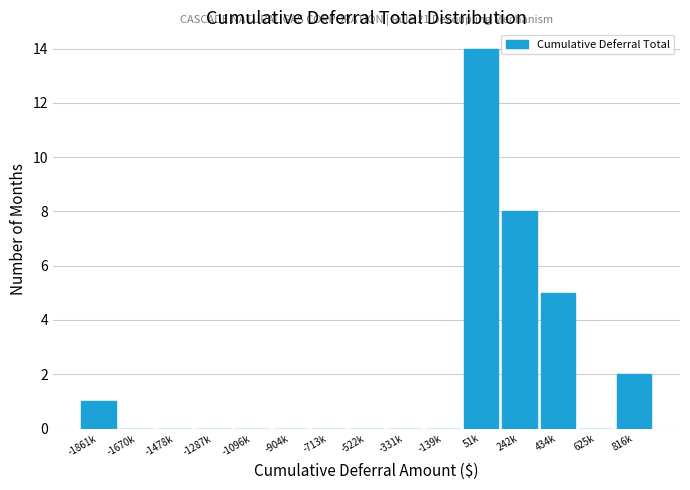

Reading right to left, list all the values displayed in this chart.

816k=2	625k=0	434k=5	242k=8	51k=14	-139k=0	-331k=0	-522k=0	-713k=0	-904k=0	-1096k=0	-1287k=0	-1478k=0	-1670k=0	-1861k=1